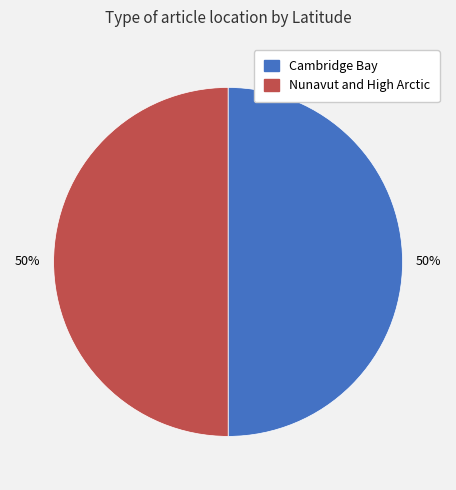

The Nunavut and High Arctic slice represents 36% of the pie. True or false?

False